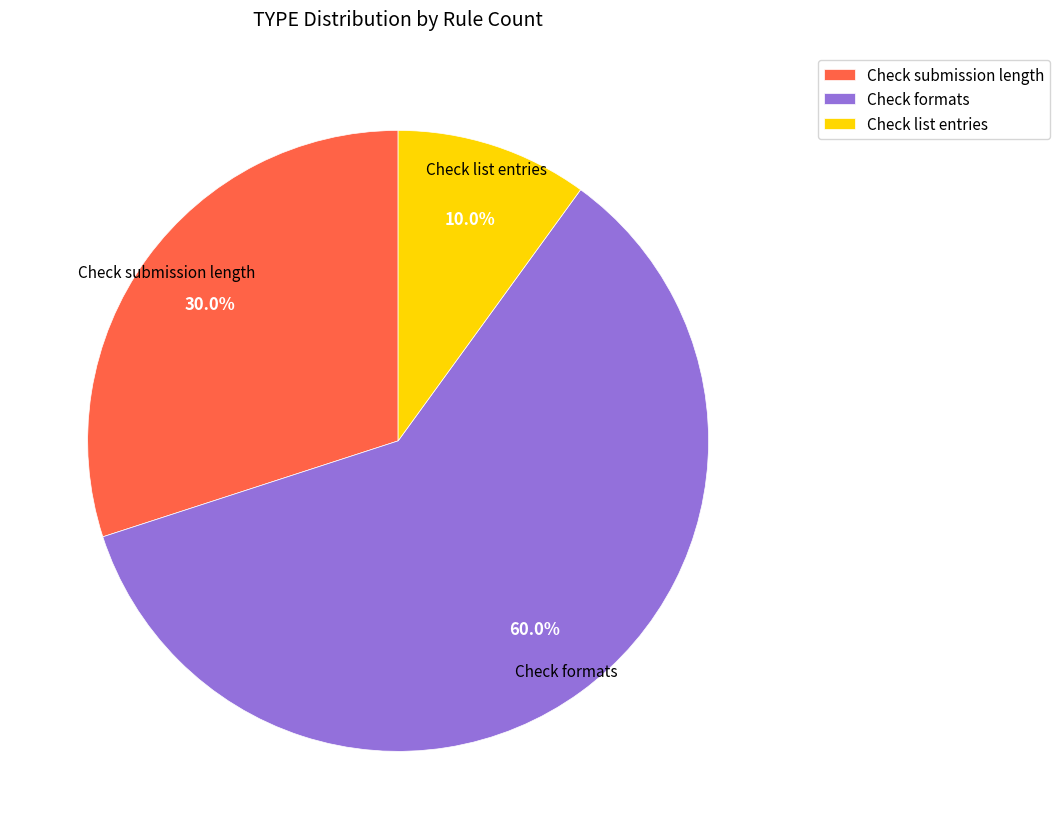

To the nearest percent, what is the difference between the Check formats and Check submission length slice percentages?

30%